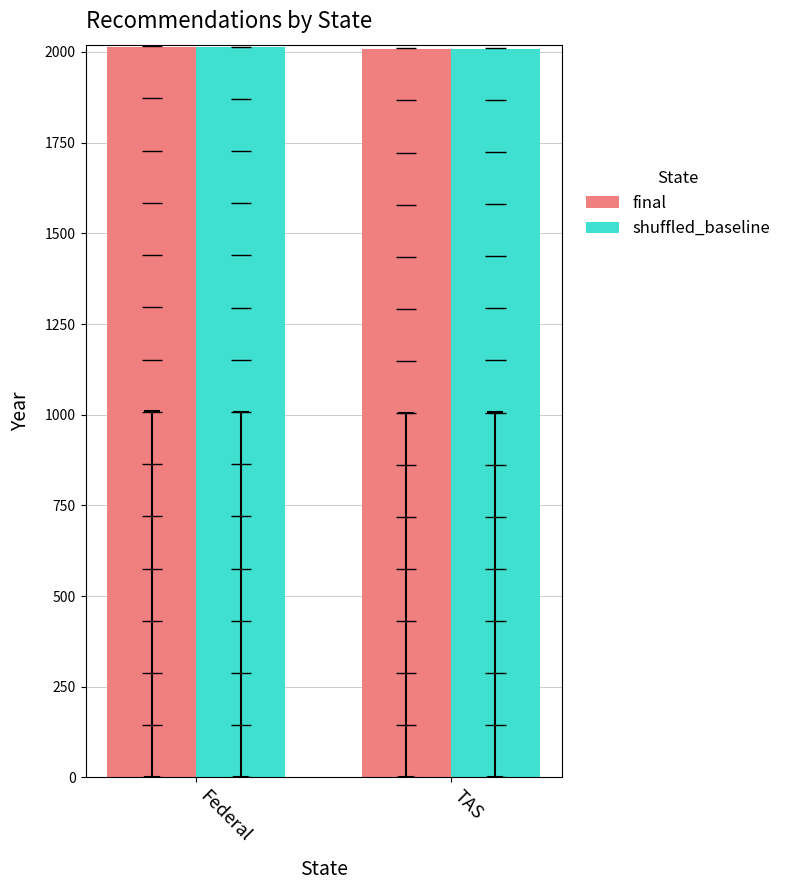

Which has a higher value, TAS or Federal?

Federal